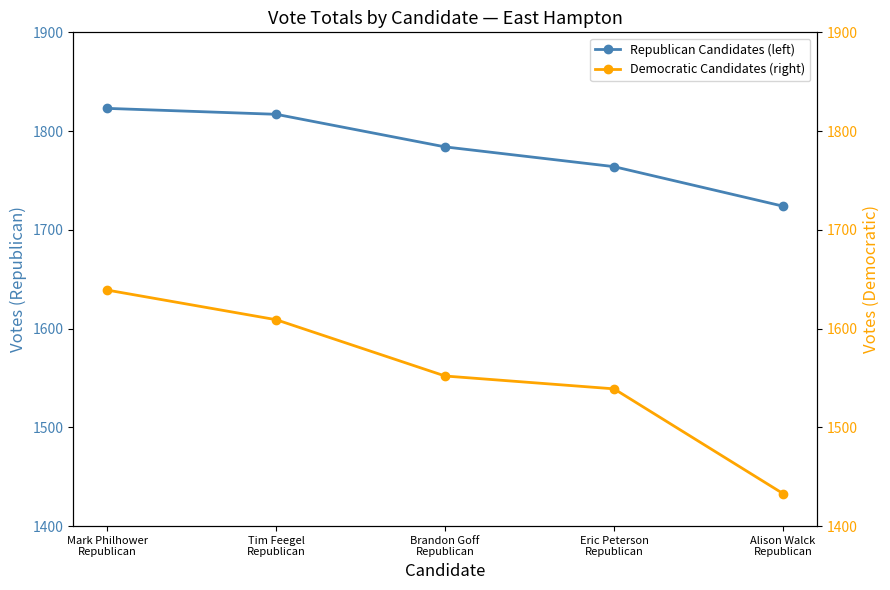

Reading right to left, extract all data points from this chart.

Republican Candidates (left): 1724	1764	1784	1817	1823
Democratic Candidates (right): 1433	1539	1552	1609	1639